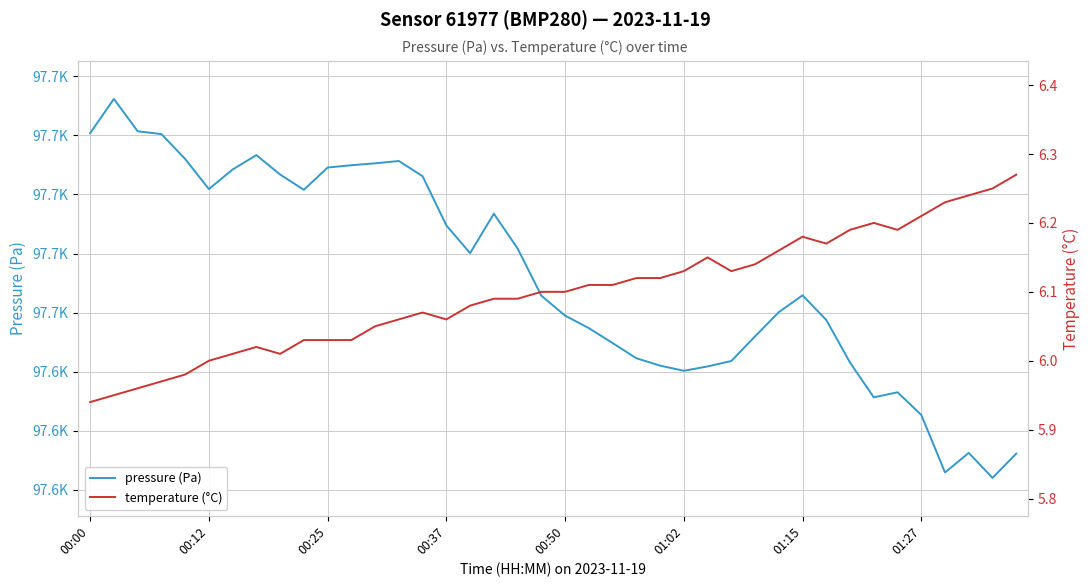

Reading left to right, extract all data points from this chart.

pressure (Pa): 97720.8	97732.4	97721.4	97720.5	97712.0	97701.8	97708.5	97713.3	97706.8	97701.6	97709.1	97709.9	97710.6	97711.3	97706.2	97689.5	97680.1	97693.5	97681.7	97665.7	97659.0	97654.7	97649.7	97644.5	97642.0	97640.3	97641.8	97643.6	97651.9	97660.1	97665.8	97657.5	97643.1	97631.3	97633.0	97625.3	97605.8	97612.5	97604.0	97612.2
temperature (°C): 5.9	6.0	6.0	6.0	6.0	6.0	6.0	6.0	6.0	6.0	6.0	6.0	6.0	6.1	6.1	6.1	6.1	6.1	6.1	6.1	6.1	6.1	6.1	6.1	6.1	6.1	6.2	6.1	6.1	6.2	6.2	6.2	6.2	6.2	6.2	6.2	6.2	6.2	6.2	6.3